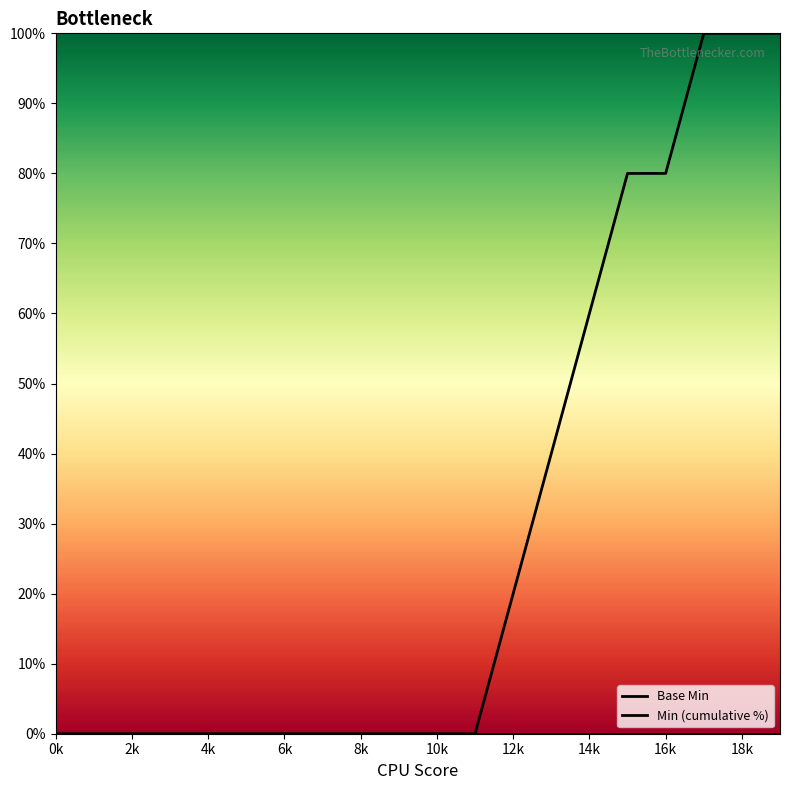

How many lines are shown in the chart?

2